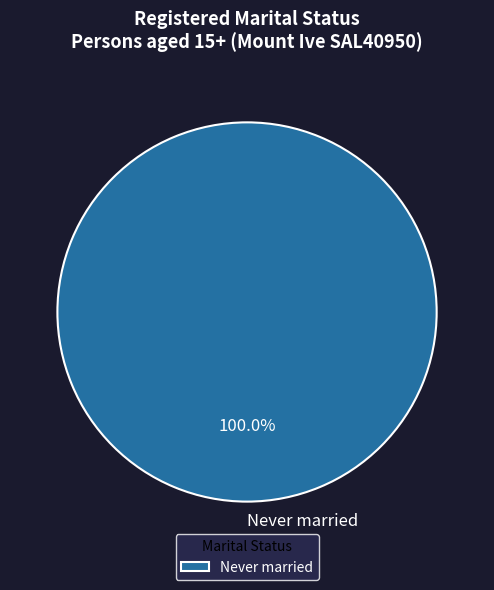

Rank the categories by value from highest to lowest.

Never married